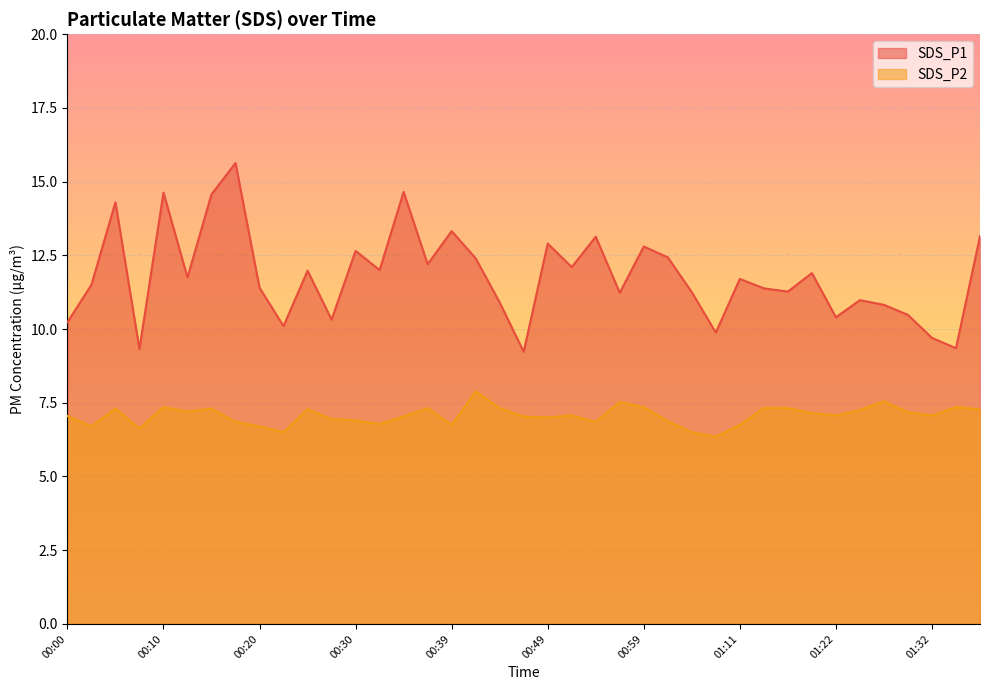

How many lines are shown in the chart?

2